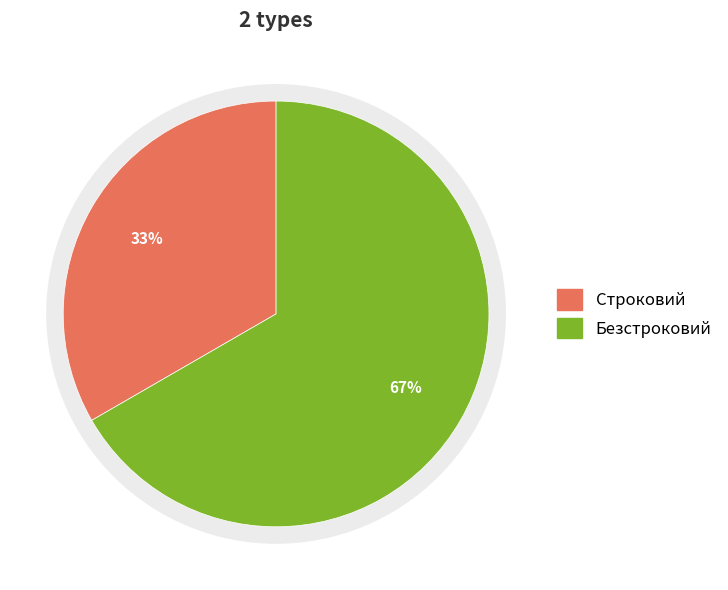

To the nearest percent, what percentage of the pie is Строковий?

33%